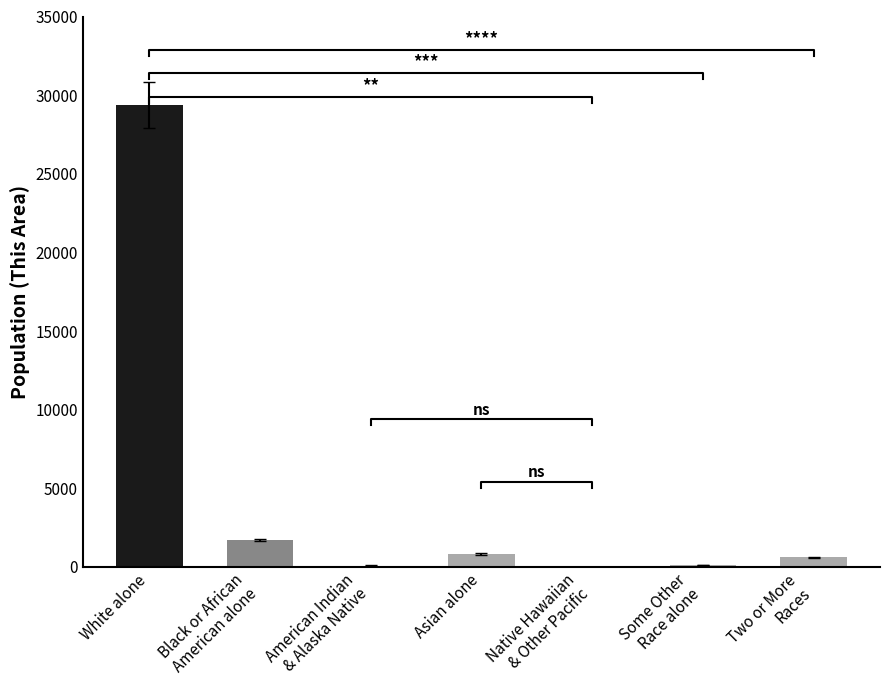

Is it true that the value at American Indian
& Alaska Native is 162?

False